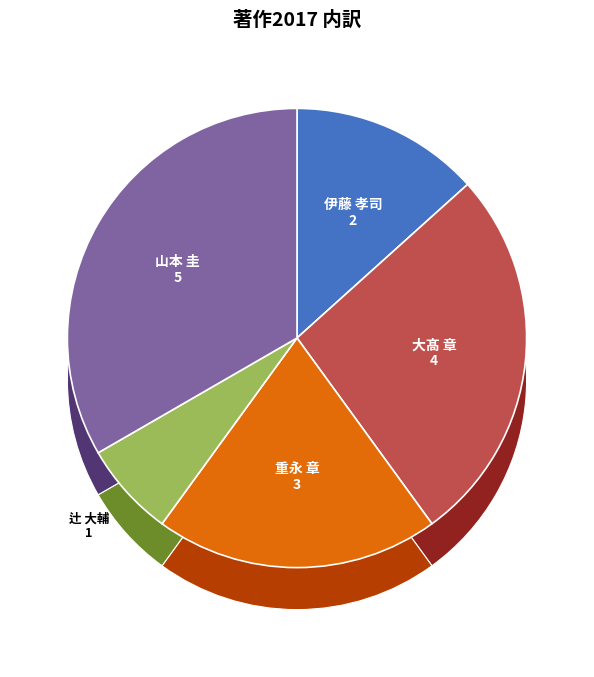

To the nearest percent, what portion does 辻 大輔 represent?

7%